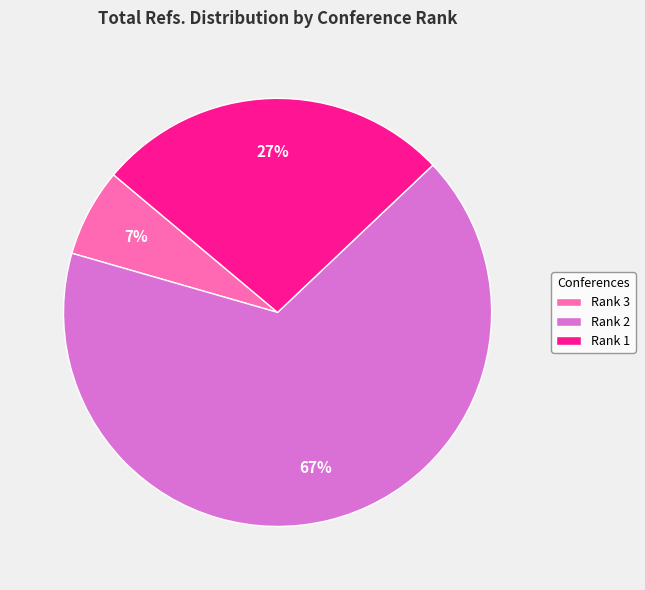

To the nearest percent, what percentage of the pie is Rank 3?

7%